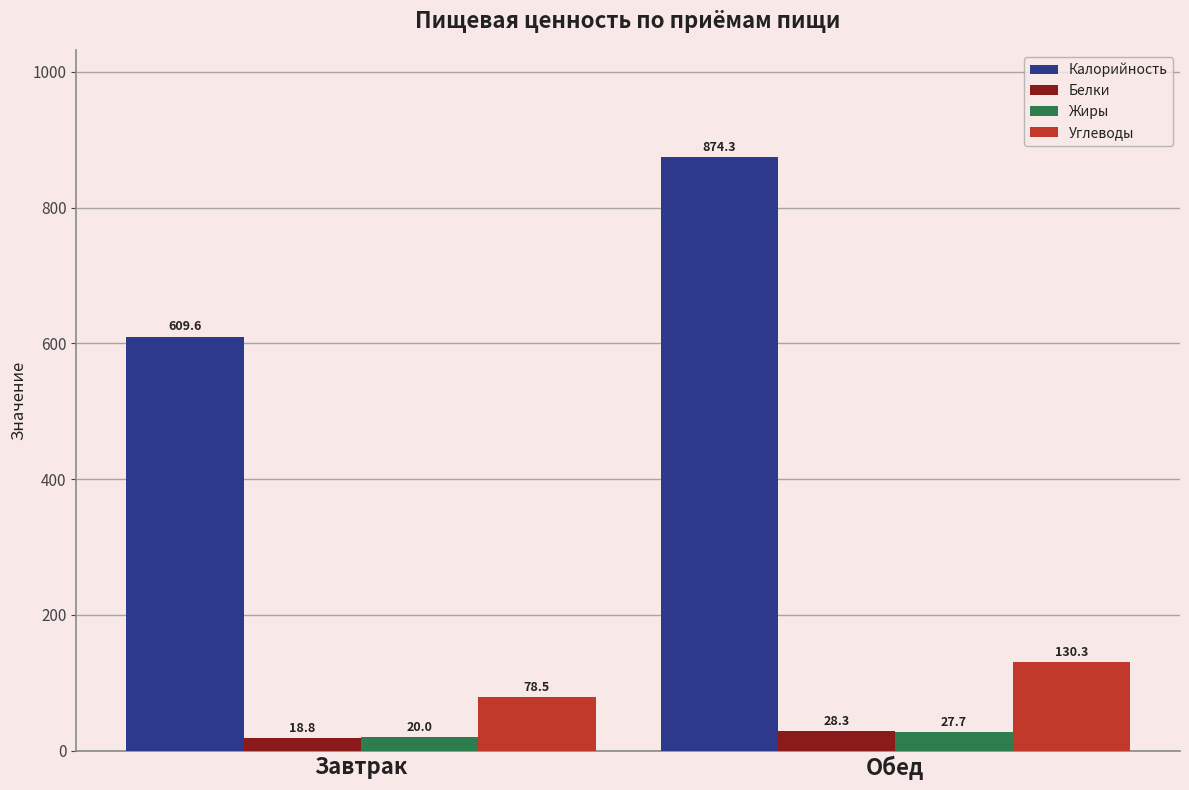

Is the value of Калорийность at Завтрак greater than the value of Белки at Обед?

Yes